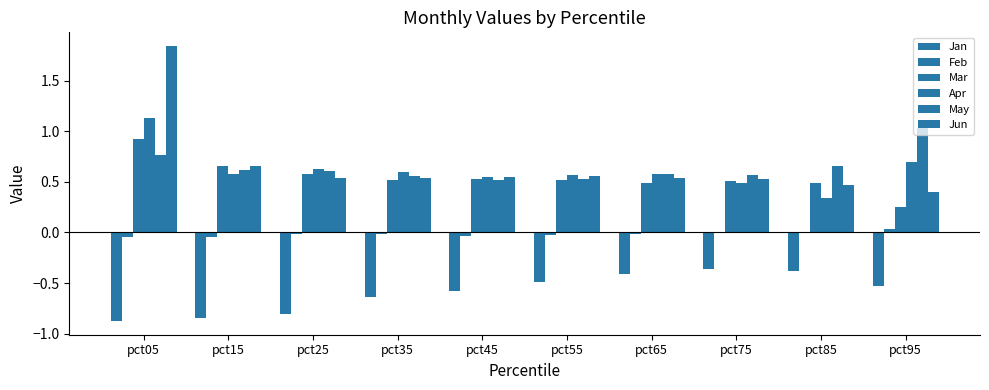

Reading left to right, extract all data points from this chart.

Jan: -0.9	-0.8	-0.8	-0.6	-0.6	-0.5	-0.4	-0.4	-0.4	-0.5
Feb: -0.0	-0.0	-0.0	-0.0	-0.0	-0.0	-0.0	-0.0	-0.0	0.0
Mar: 0.9	0.7	0.6	0.5	0.5	0.5	0.5	0.5	0.5	0.3
Apr: 1.1	0.6	0.6	0.6	0.5	0.6	0.6	0.5	0.3	0.7
May: 0.8	0.6	0.6	0.6	0.5	0.5	0.6	0.6	0.7	1.0
Jun: 1.8	0.7	0.5	0.5	0.5	0.6	0.5	0.5	0.5	0.4